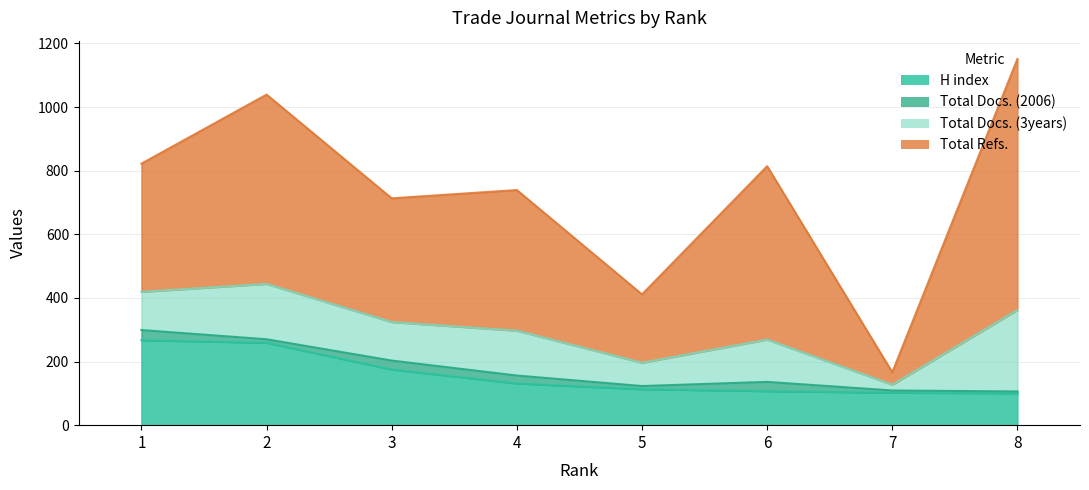

At which label is Total Refs. closest to 414?

1